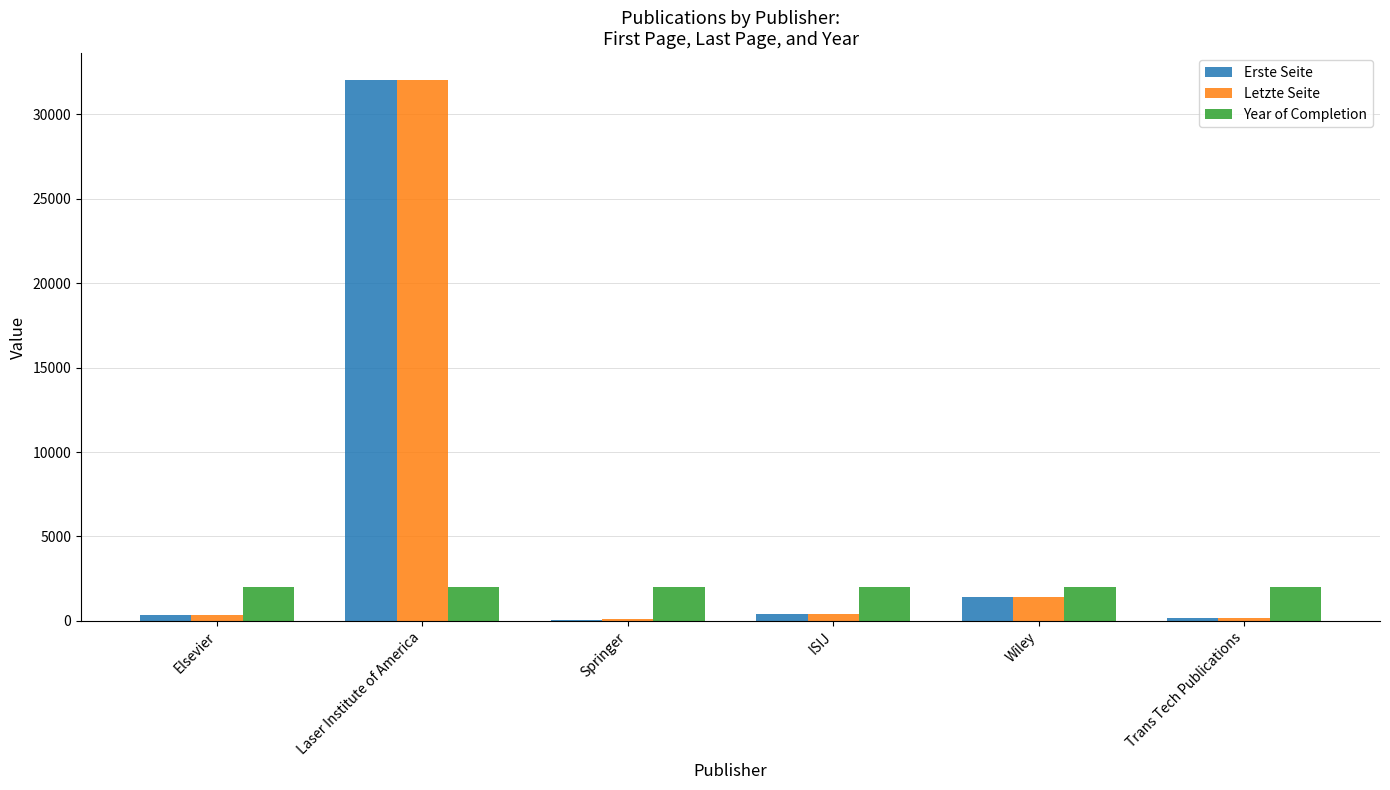

Which series changed the most between Elsevier and Laser Institute of America?

Erste Seite